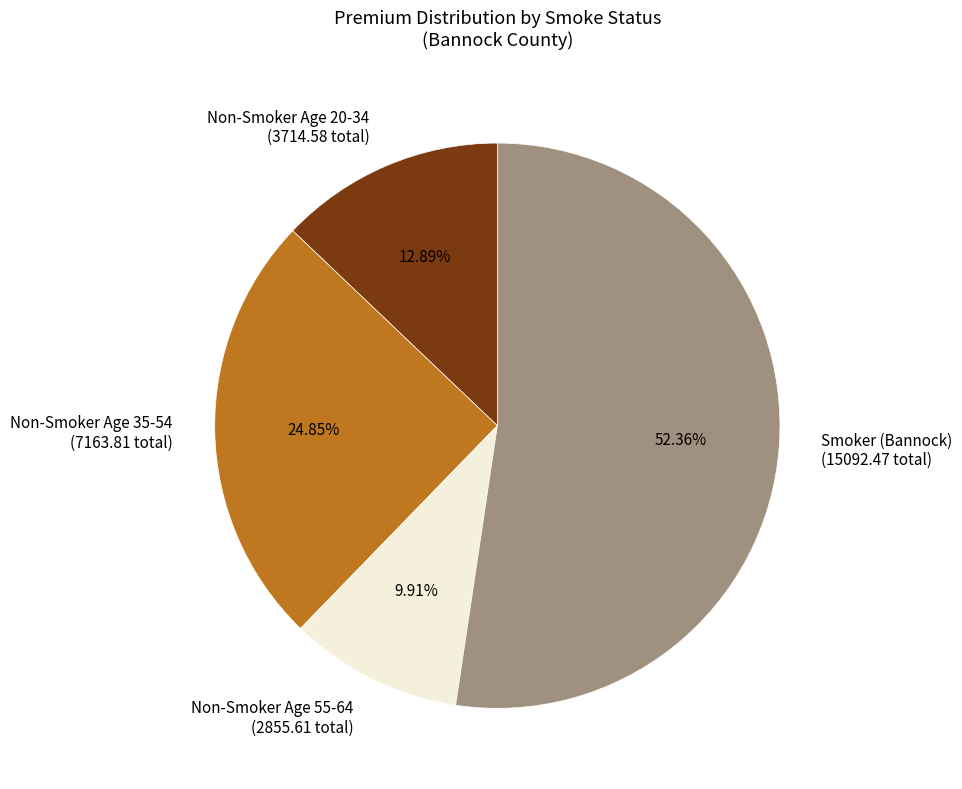

Which has a higher value, Non-Smoker Age 35-54 or Non-Smoker Age 20-34?

Non-Smoker Age 35-54